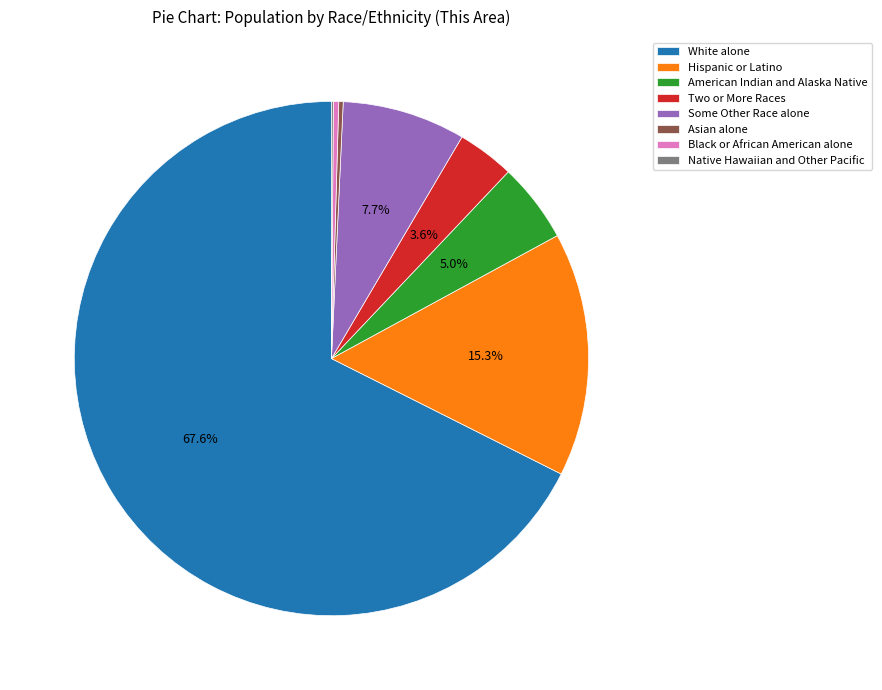

Between American Indian and Alaska Native and Hispanic or Latino, which is larger?

Hispanic or Latino